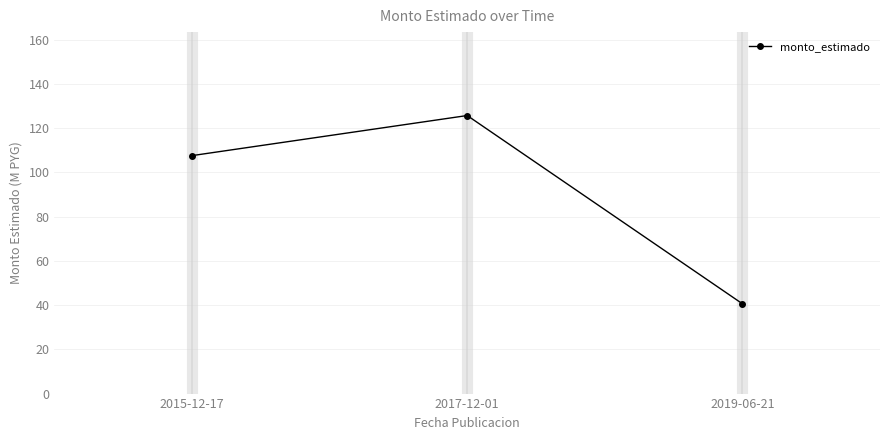

Which label corresponds to the largest value in the chart?

2017-12-01